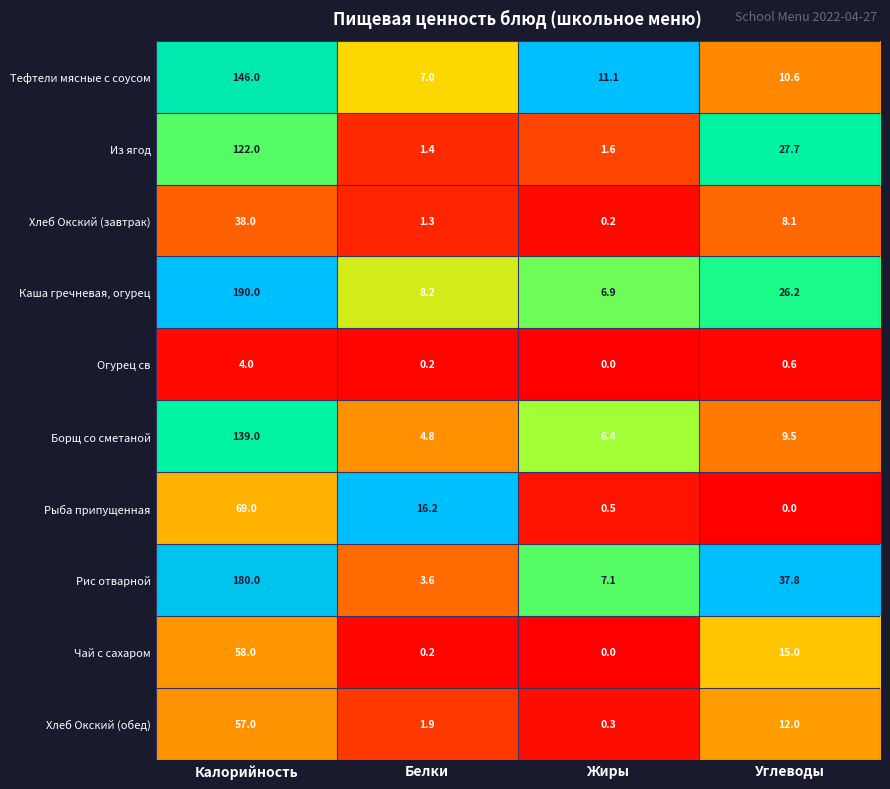

Where is Чай с сахаром nearest to the value 29?

Углеводы